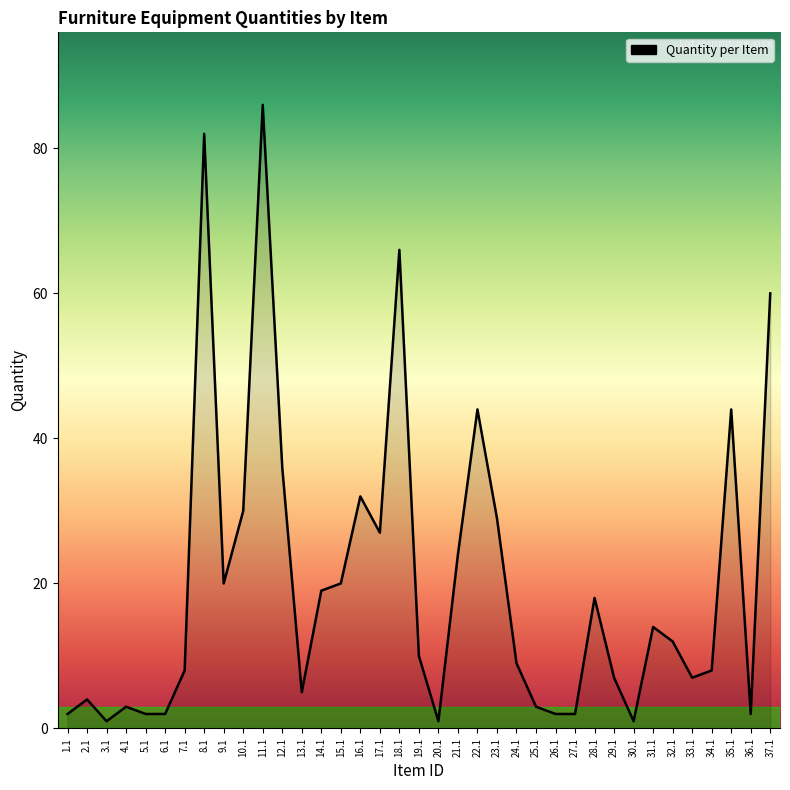

Does the chart have visible grid lines?

No